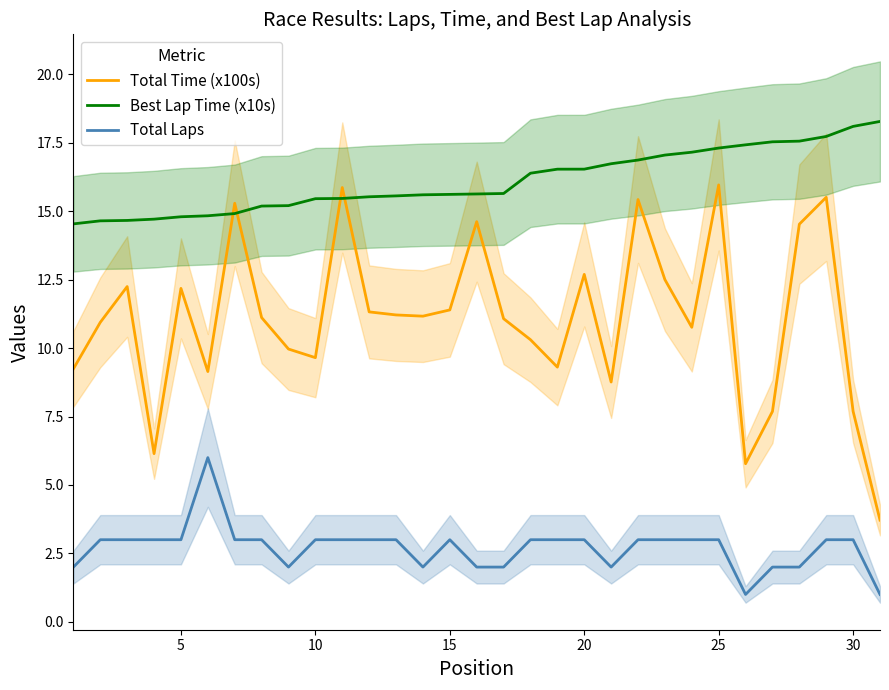

True or false: Best Lap Time (x10s) has a value of 15.5 at 10.

True